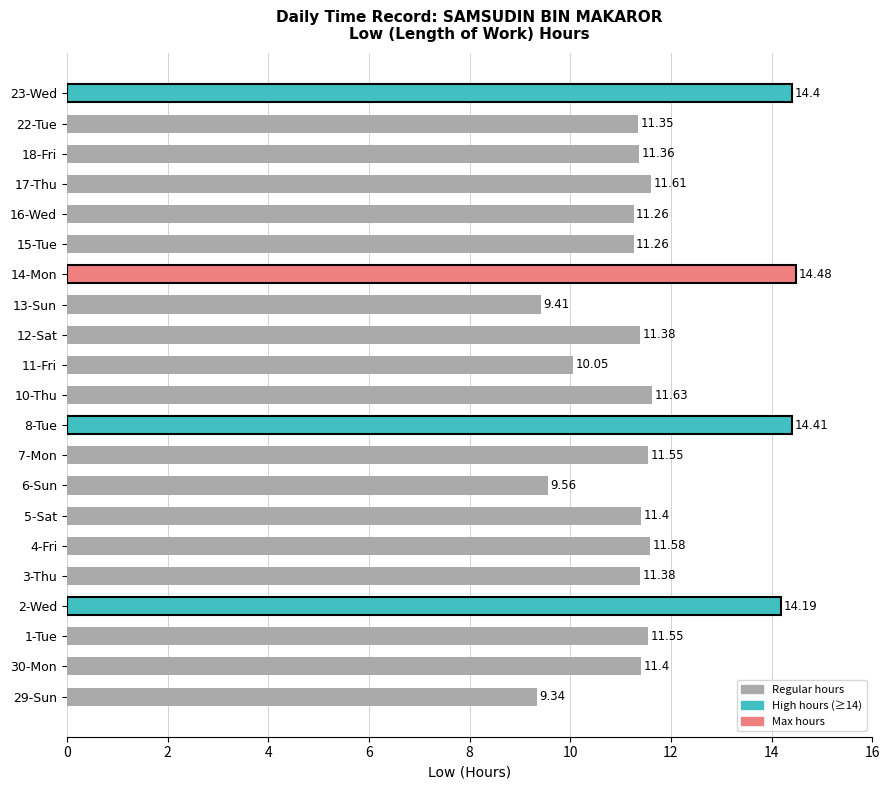

Is it true that the value at 11-Fri is 10.1?

True